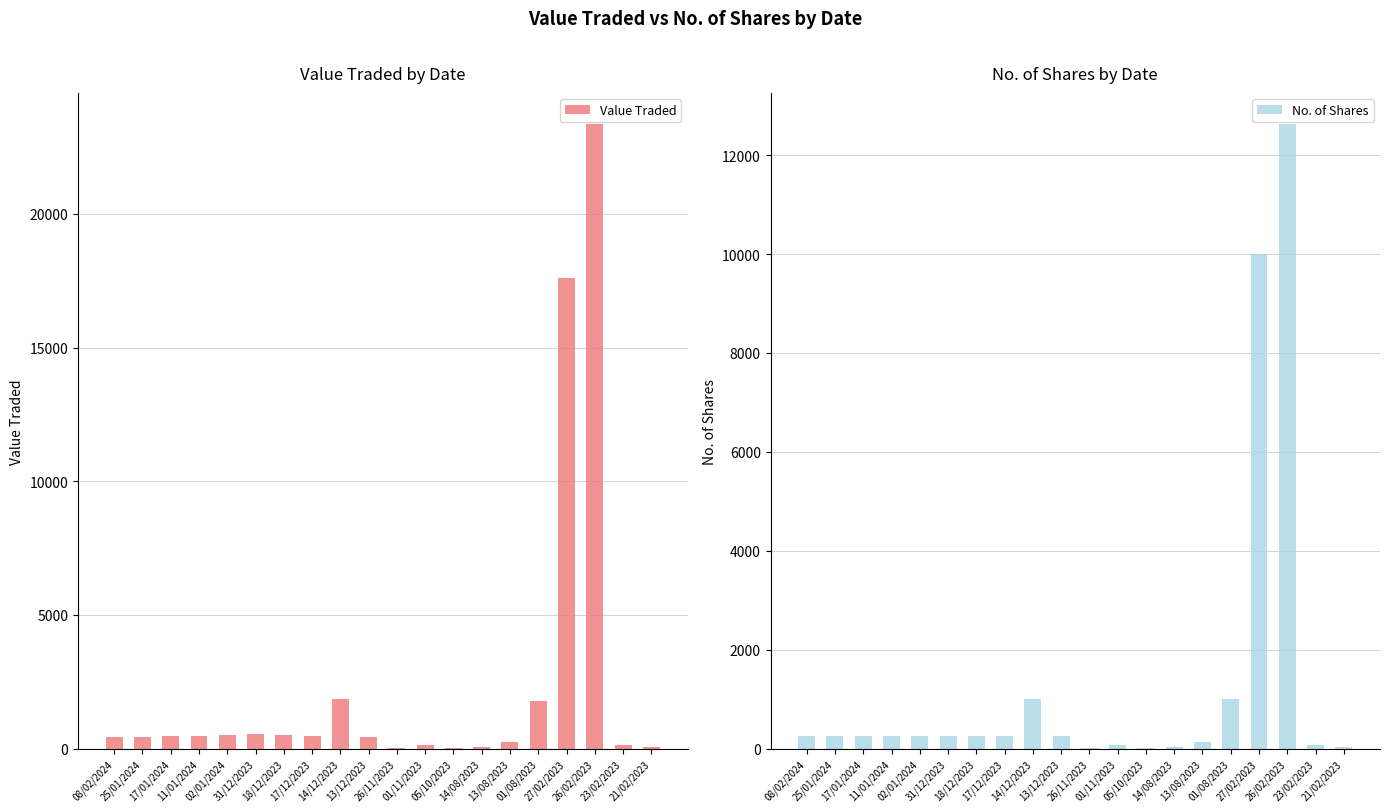

What is the label of the 4th bar from the right?

27/02/2023